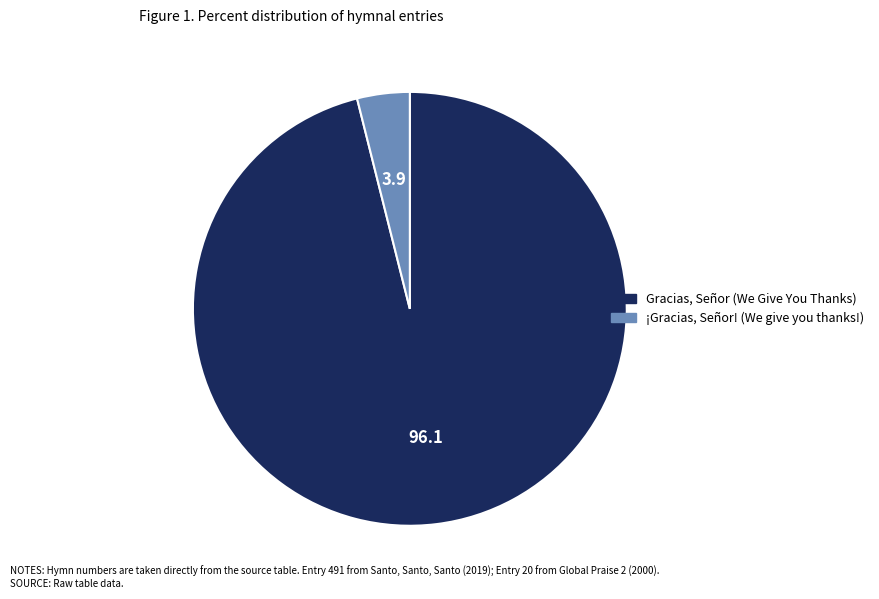

Which slice is the largest?

Gracias, Señor (We Give You Thanks)